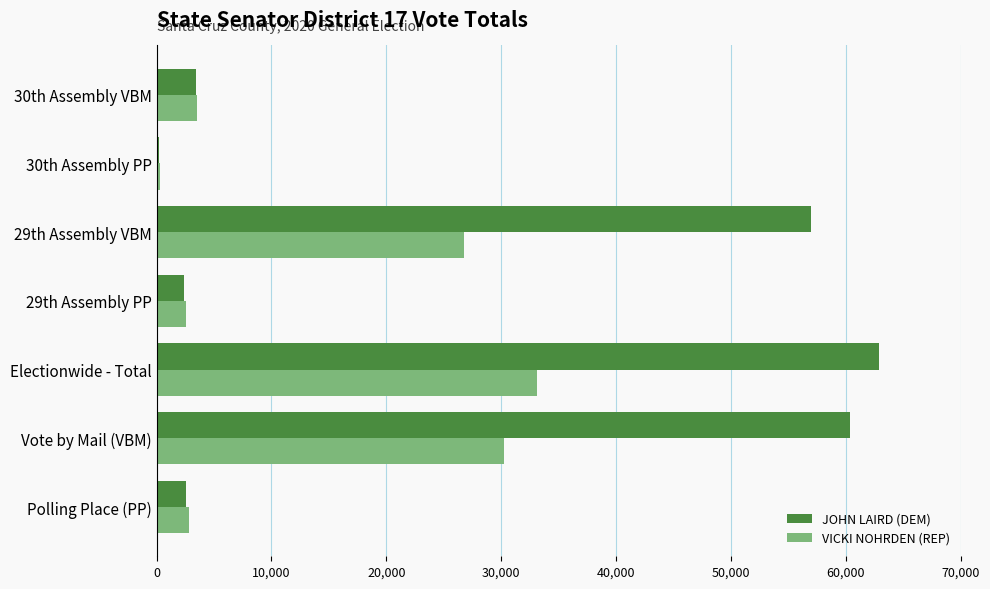

Which series changed the most between Vote by Mail (VBM) and 30th Assembly PP?

JOHN LAIRD (DEM)